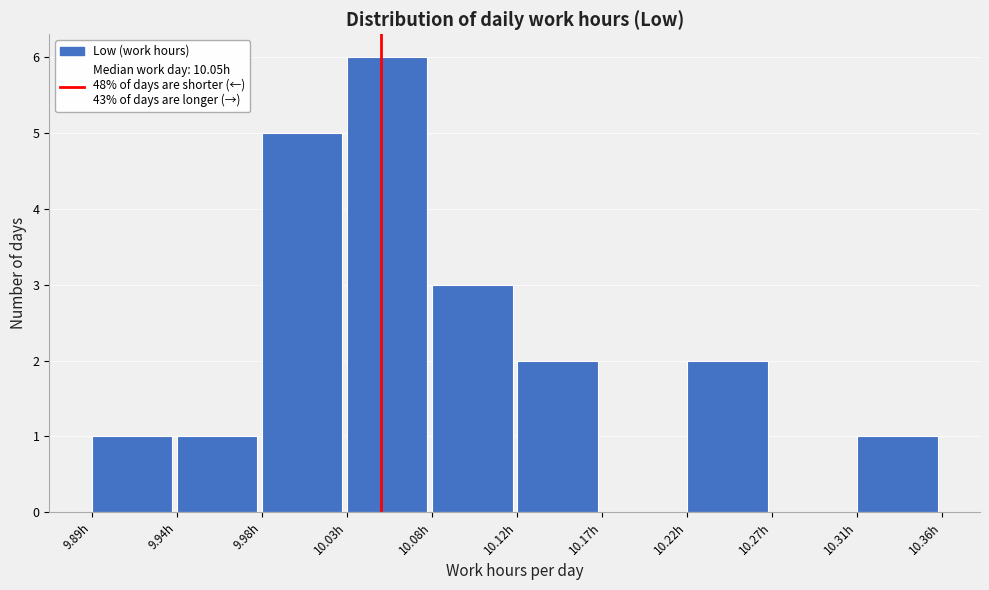

Over which range of the x-axis is the bar tallest?

10.031 to 10.078